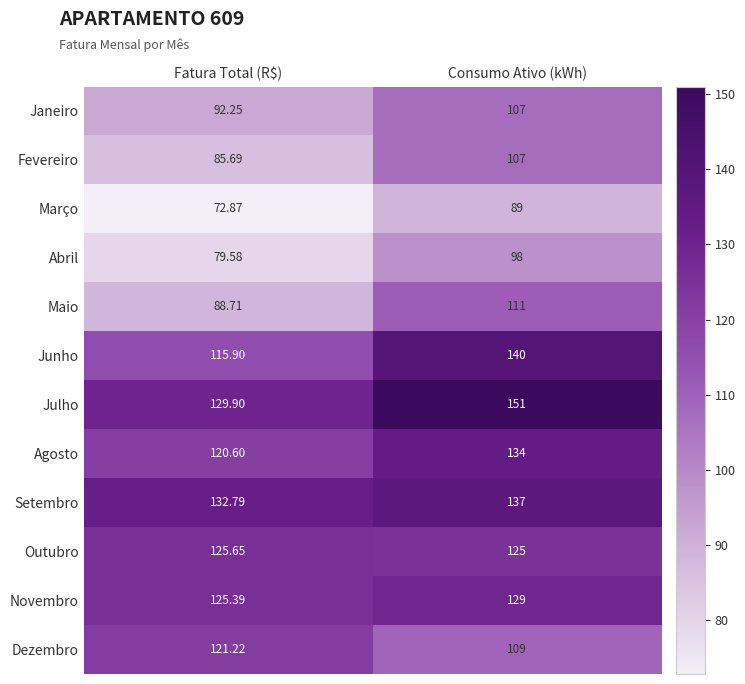

Where is Maio nearest to the value 99?

Fatura Total (R$)